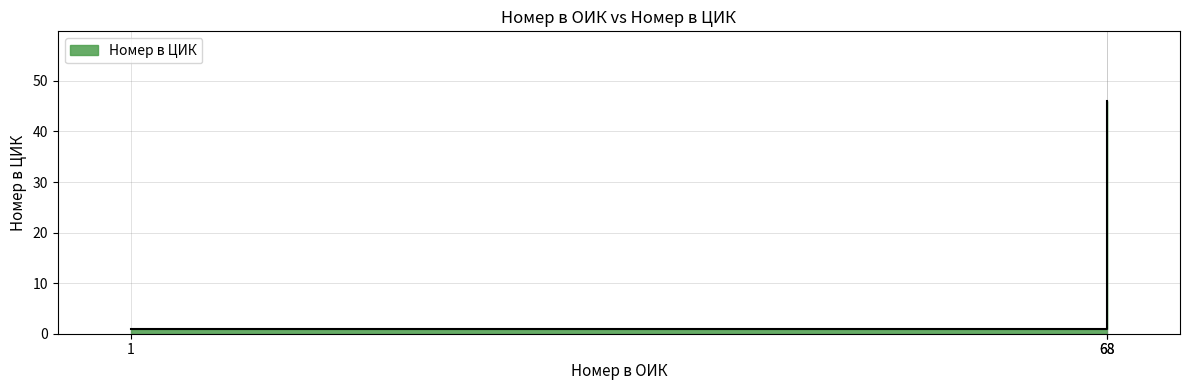

Reading left to right, list all the values displayed in this chart.

1	14	46